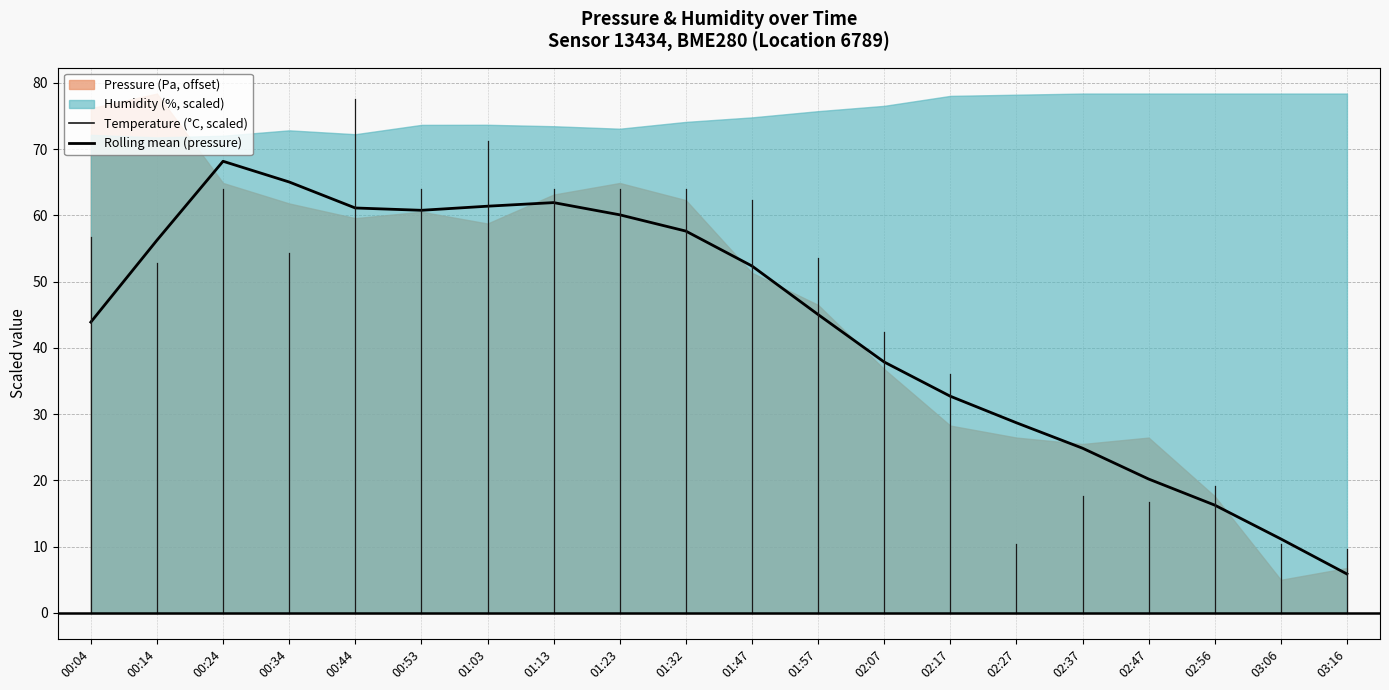

How many lines are shown in the chart?

1